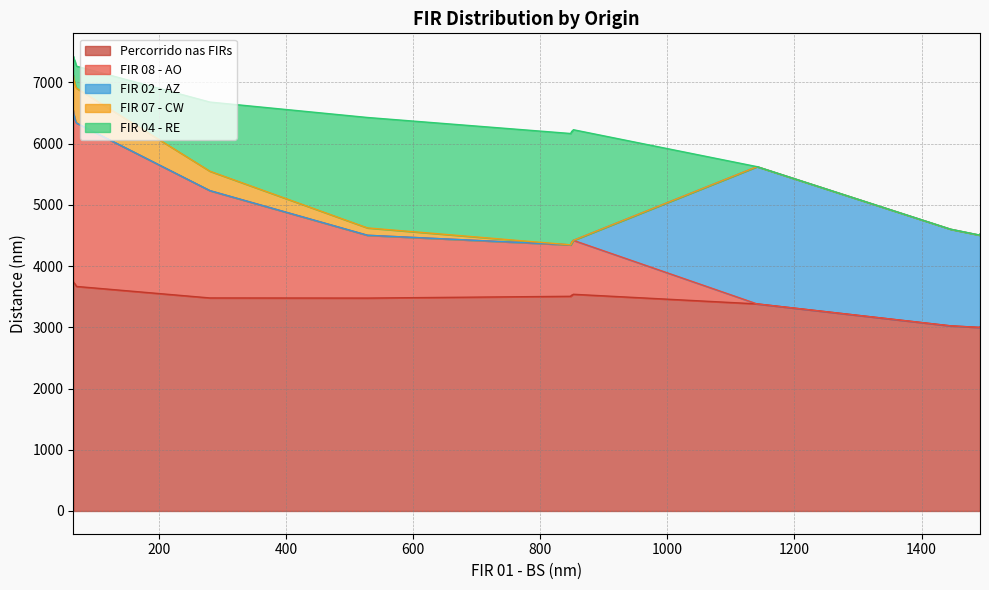

Rank the series by their maximum value, from highest to lowest.

Percorrido nas FIRs, FIR 08 - AO, FIR 02 - AZ, FIR 04 - RE, FIR 07 - CW